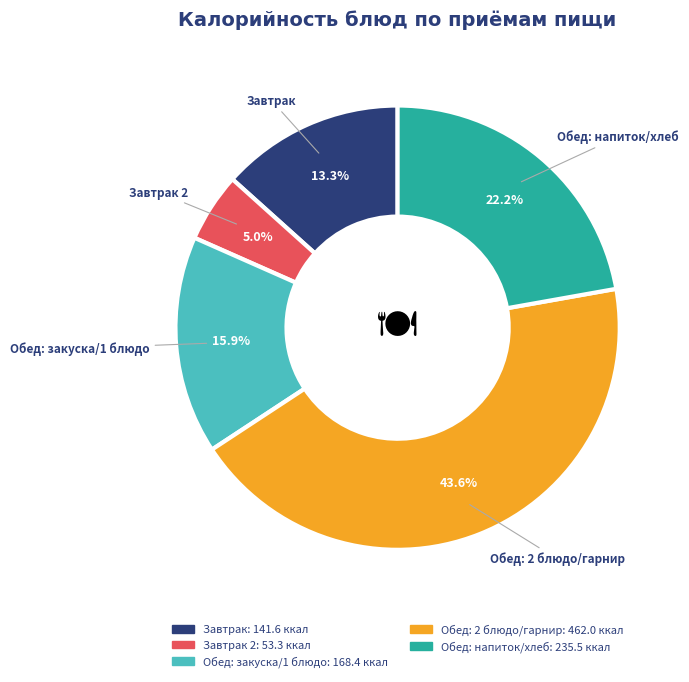

How many segments does this pie chart have?

5